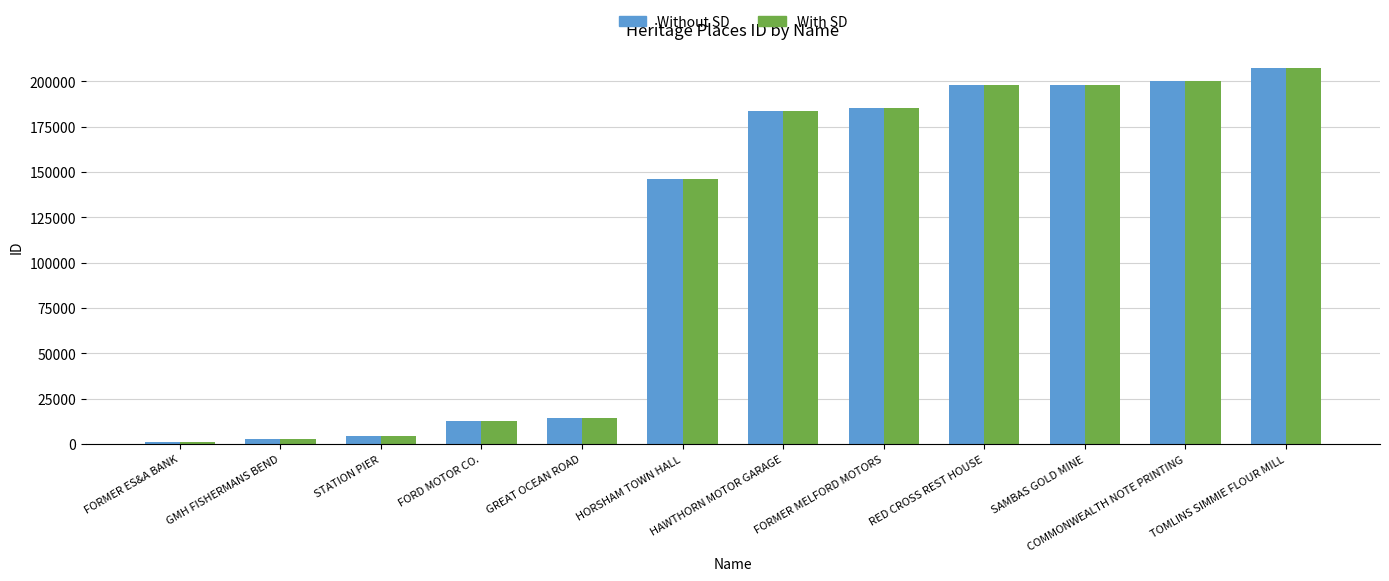

What is the minimum value shown in the chart?

819